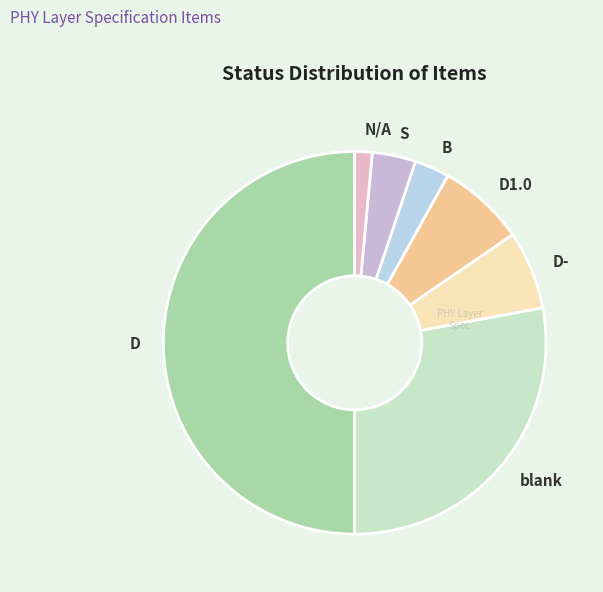

How many segments does this pie chart have?

7